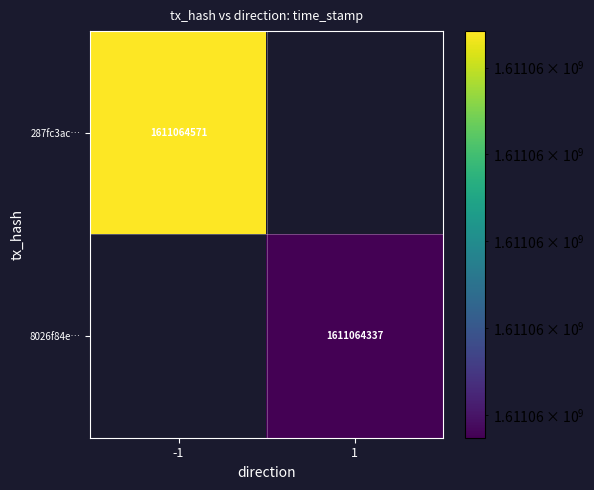

What value does the -1 series have at 0, to the nearest 10?

1611064570